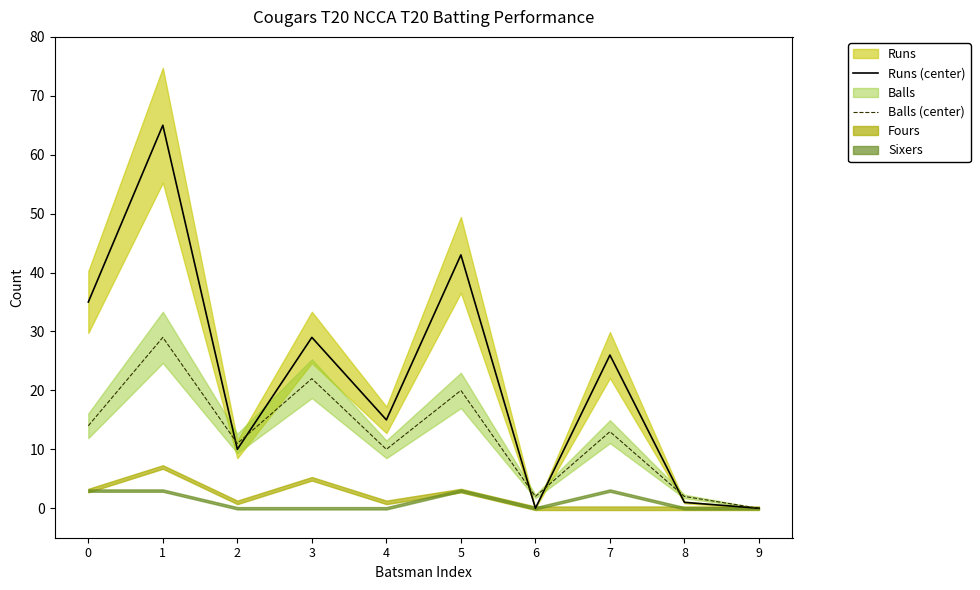

At which label does Balls (center) reach its peak?

1